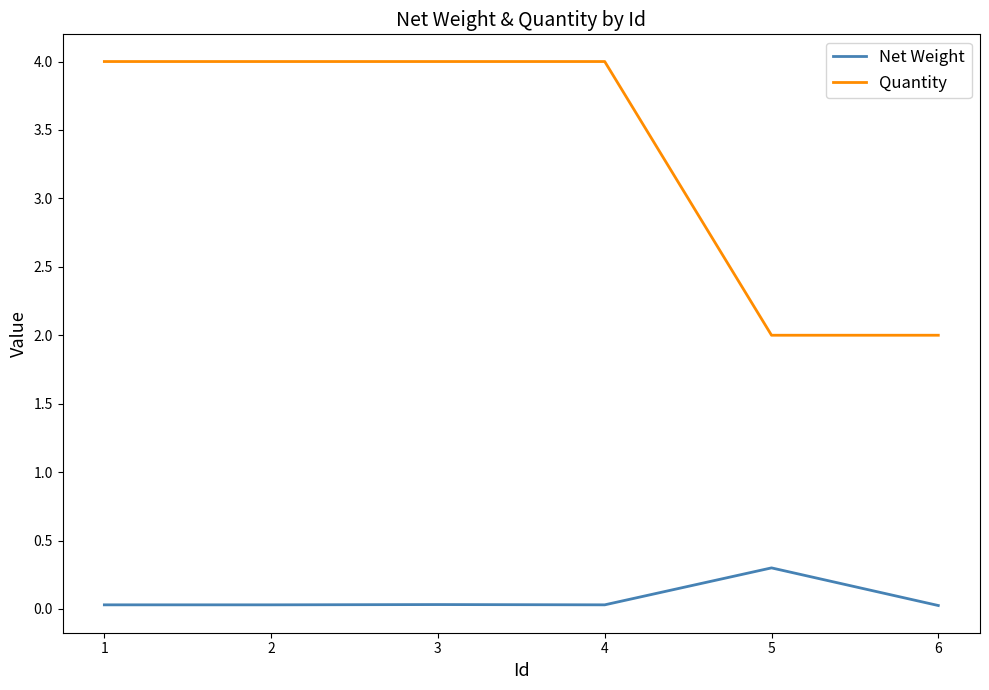

Rank the series by their maximum value, from highest to lowest.

Quantity, Net Weight